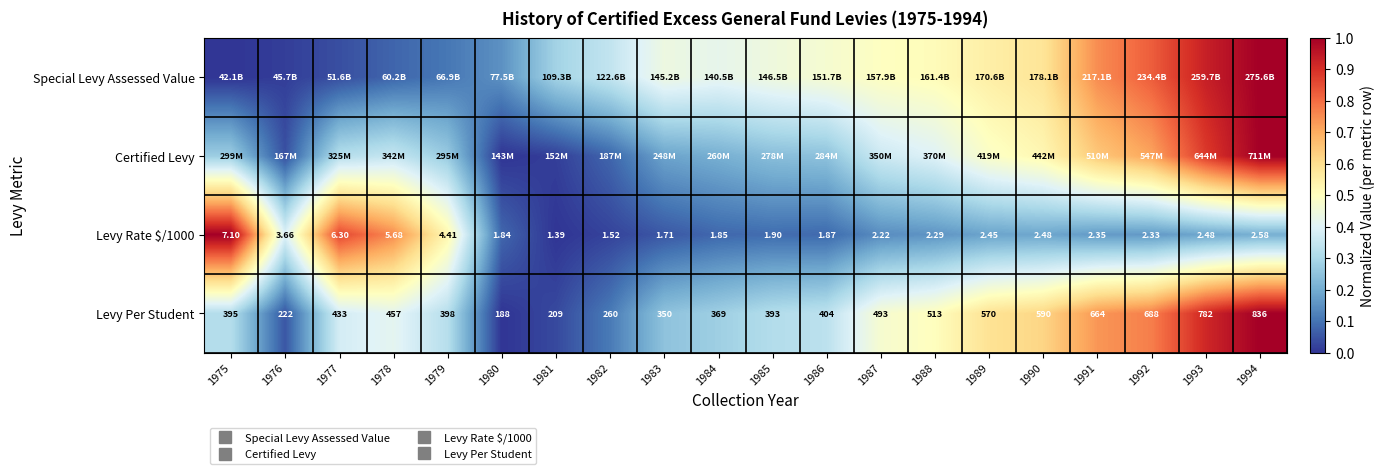

What is the total value across all series at 1983?

0.9